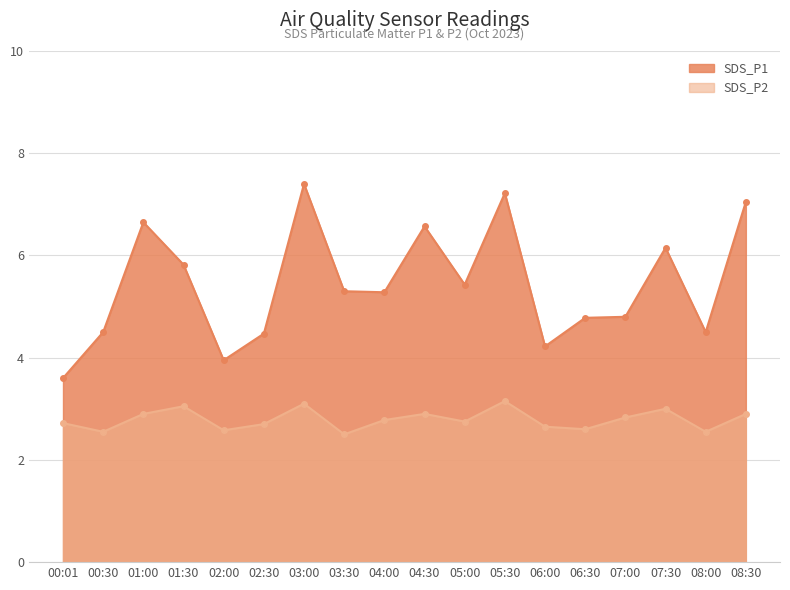

At 03:00, list the series in order from largest to smallest.

SDS_P1, SDS_P2